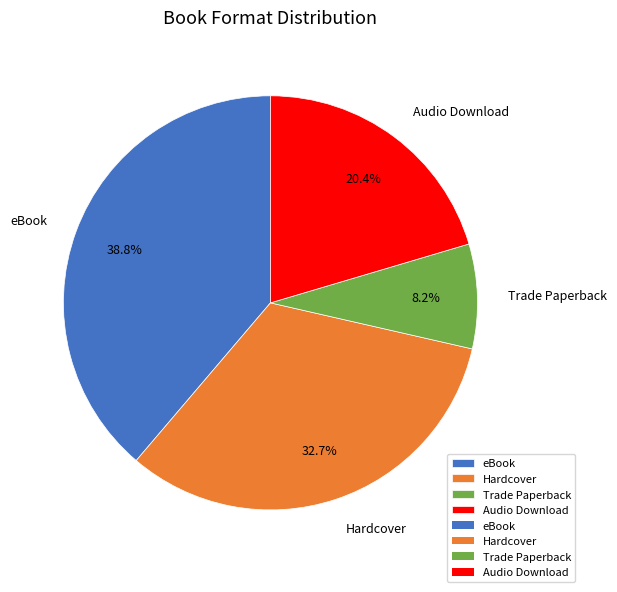

Which category has the smallest portion of the pie?

Trade Paperback